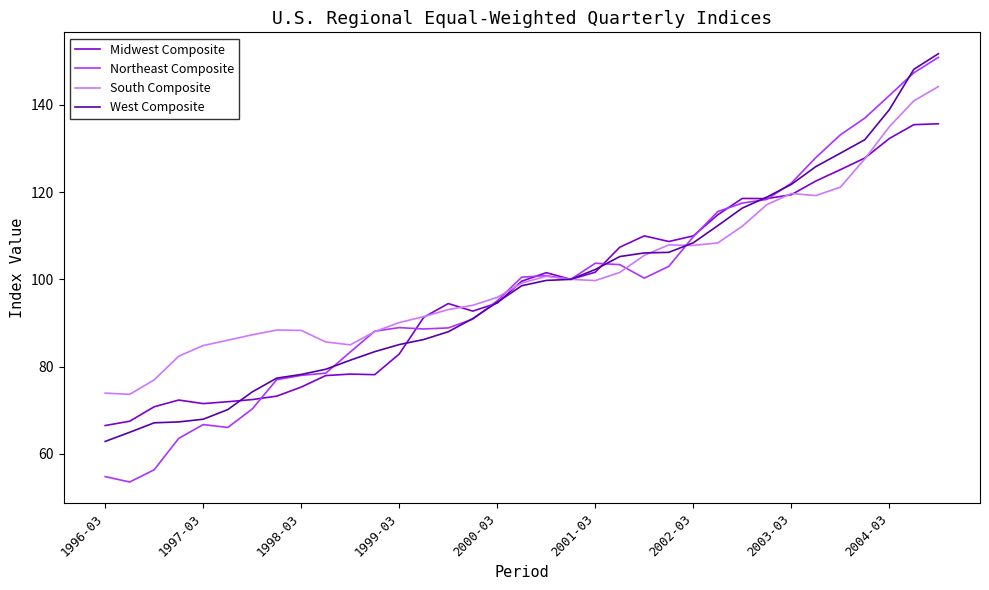

What is the greatest value displayed?

151.8